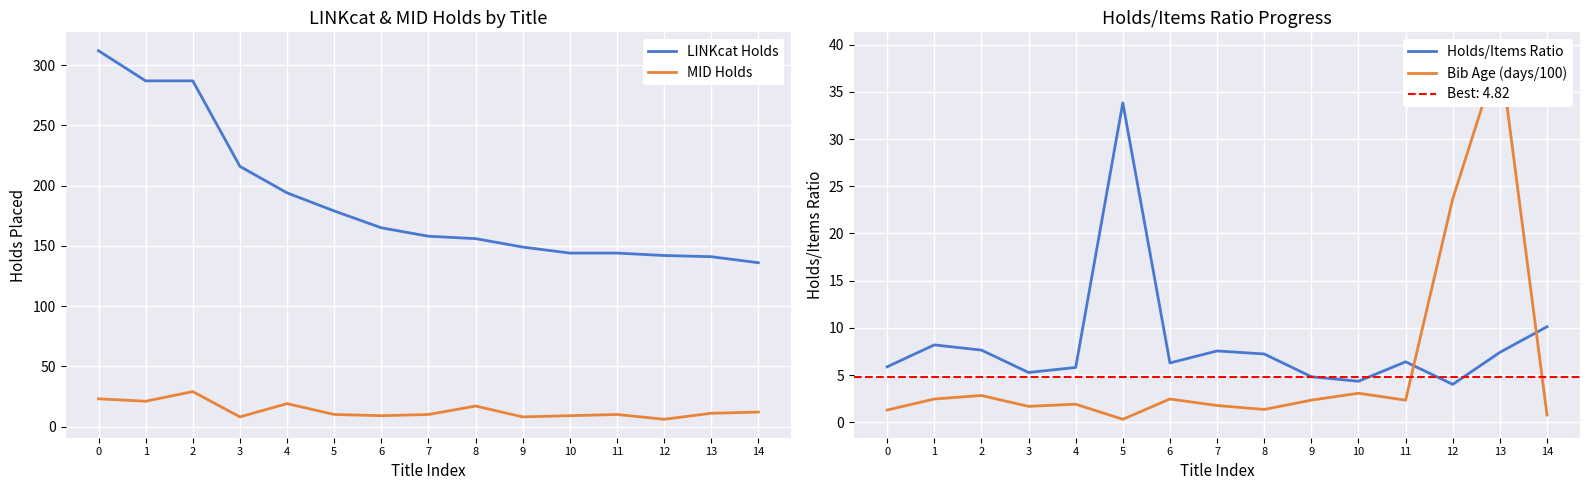

What are all the series names shown in the legend?

LINKcat Holds, MID Holds, Holds/Items Ratio, Bib Age (days/100)